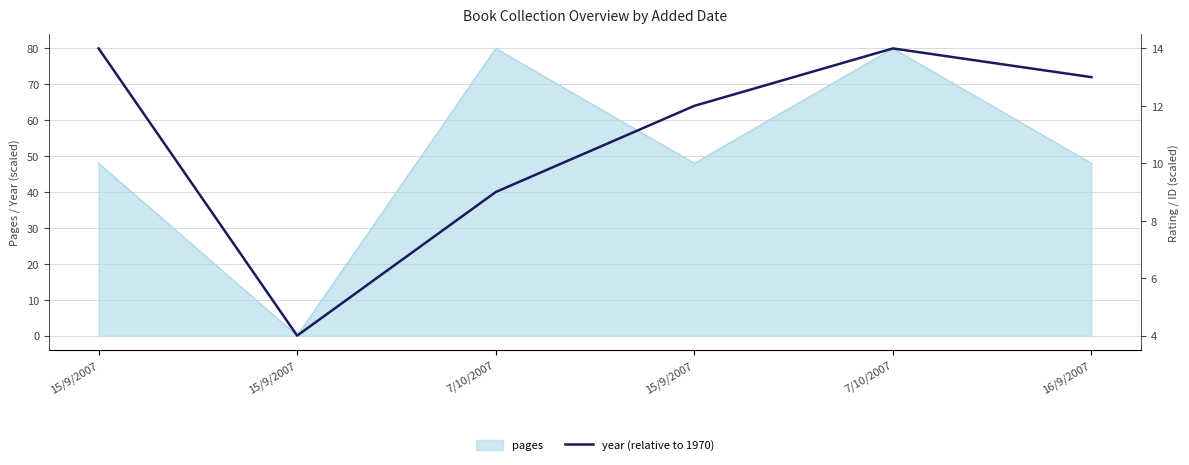

At which category does the chart reach its peak across all series?

15/9/2007